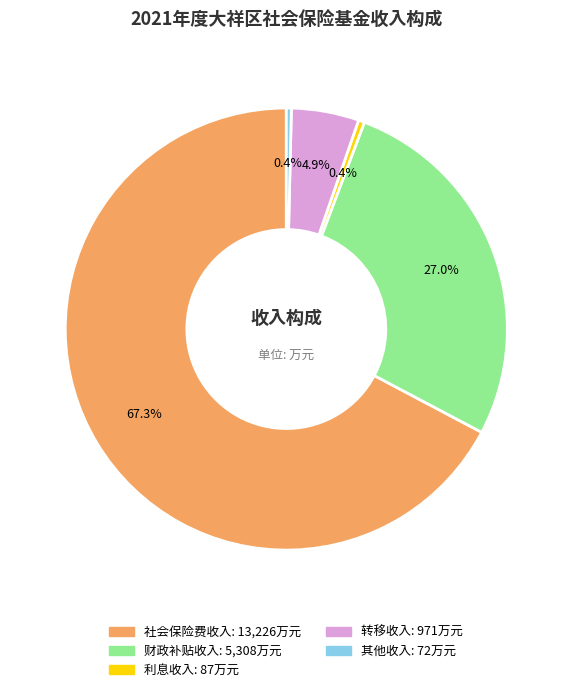

Which has a higher value, 转移收入 or 社会保险费收入?

社会保险费收入